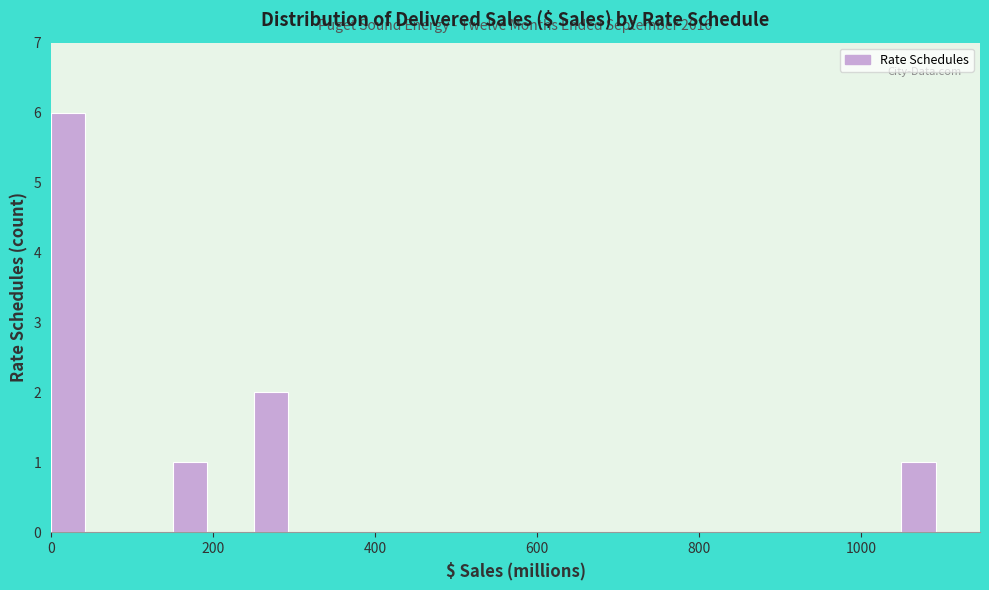

Read against the x-axis, roughly where is the centre of the tallest bar?

20